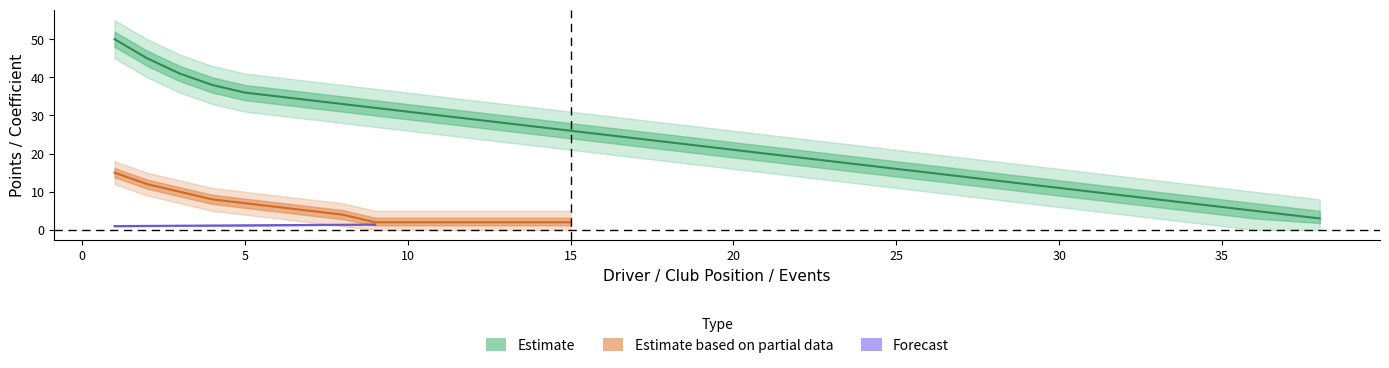

What is the sum of all punti values?

837